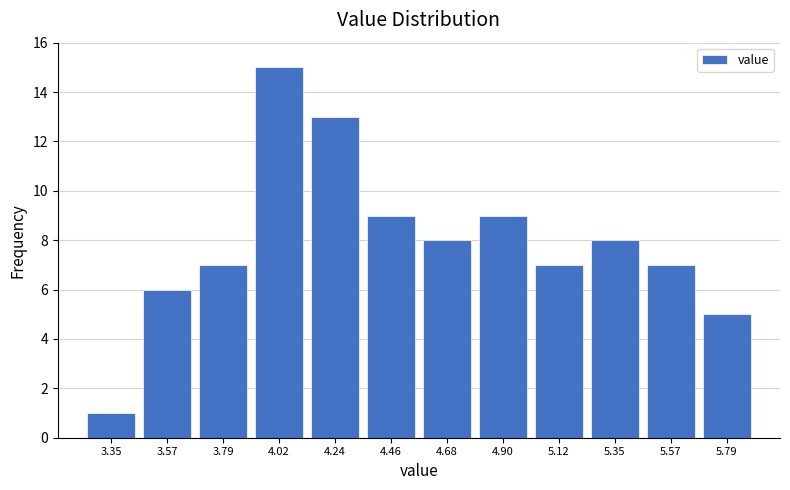

Over which range of the x-axis is the bar tallest?

3.90 to 4.15